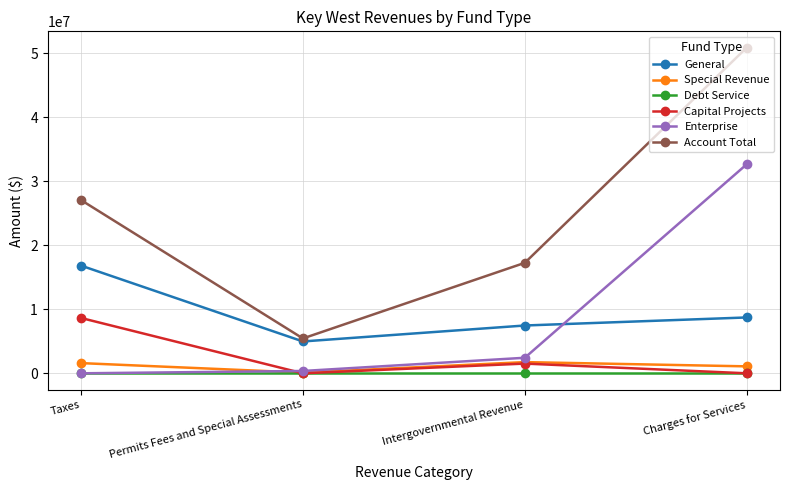

What is the greatest value displayed?

50872549